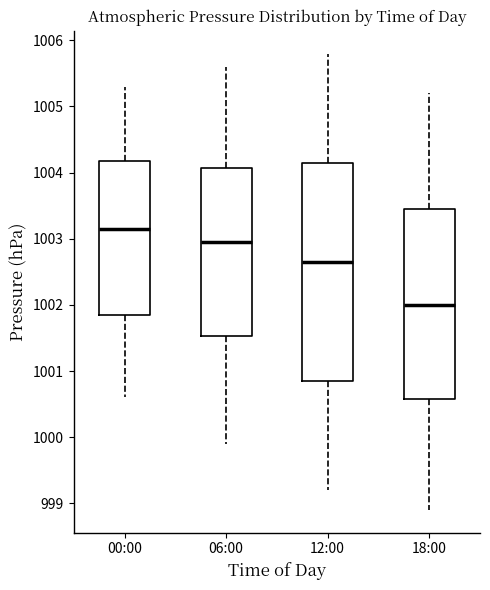

Which box is the tallest, from its lower edge to its upper edge?

12:00